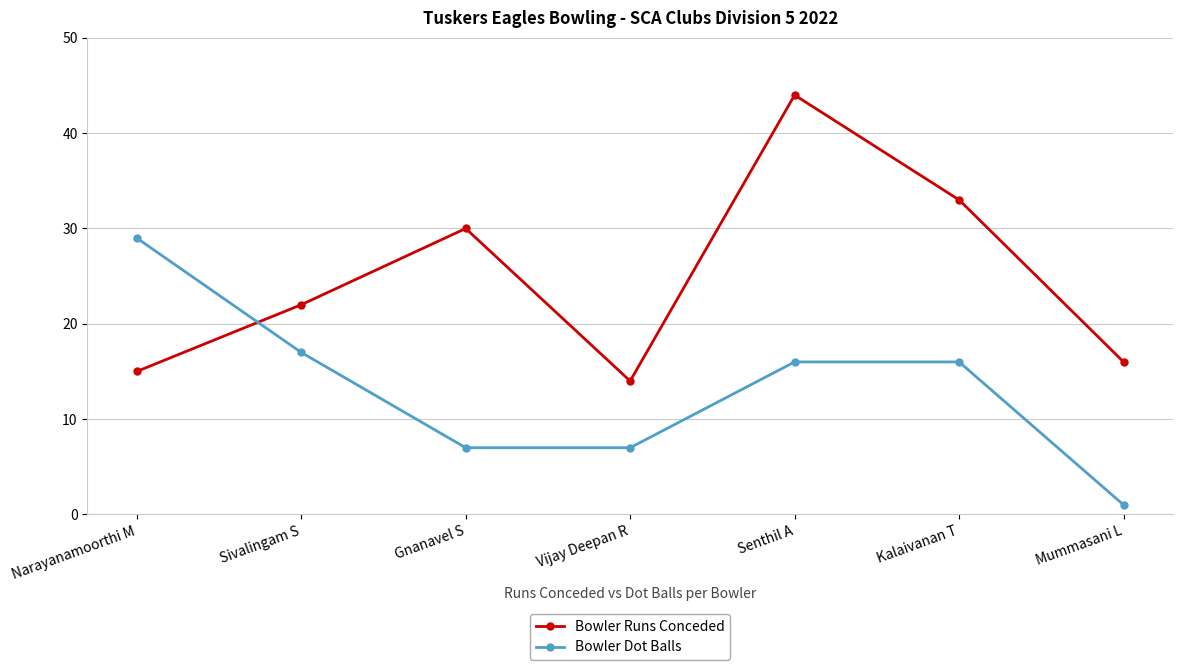

What is the difference between the maximum and minimum values in the Bowler Runs Conceded series?

30